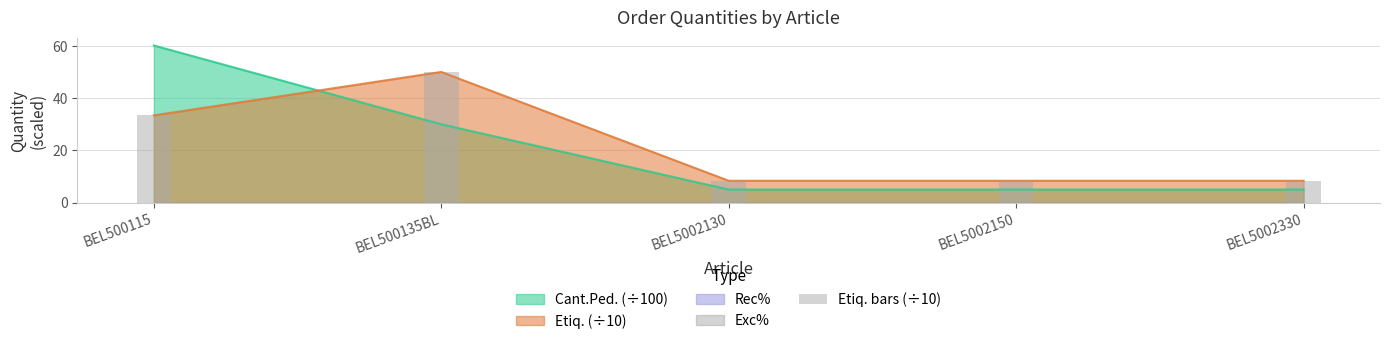

How many bars are there in total?

5